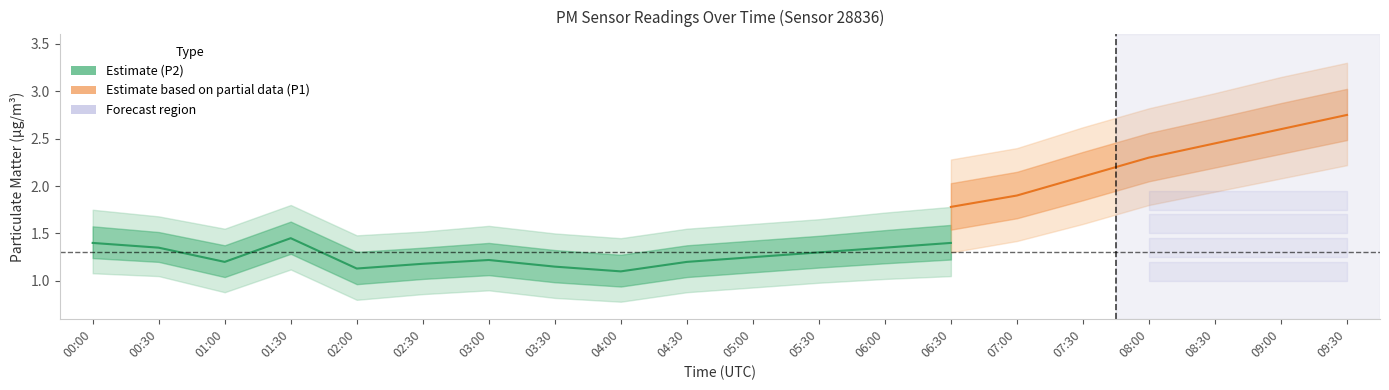

The value of P2 at 03:30 is 1.9. True or false?

False